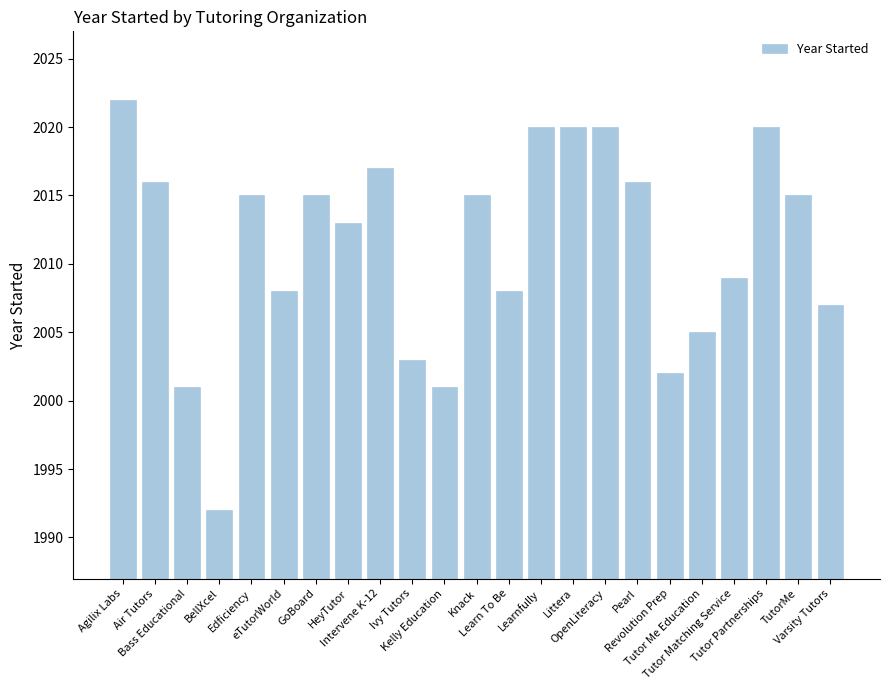

At which category does the chart reach its minimum across all series?

BellXcel